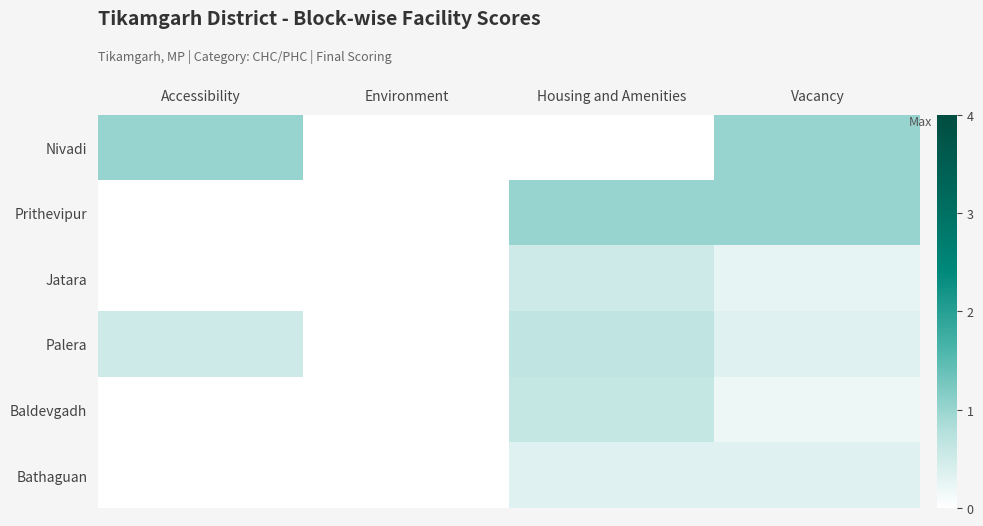

Reading right to left, transcribe all the data shown in this chart.

Nivadi: Vacancy=1.0	Housing and Amenities=0.0	Environment=0.0	Accessibility=1.0
Prithevipur: Vacancy=1.0	Housing and Amenities=1.0	Environment=0.0	Accessibility=0.0
Jatara: Vacancy=0.2	Housing and Amenities=0.5	Environment=0.0	Accessibility=0.0
Palera: Vacancy=0.3	Housing and Amenities=0.7	Environment=0.0	Accessibility=0.5
Baldevgadh: Vacancy=0.2	Housing and Amenities=0.6	Environment=0.0	Accessibility=0.0
Bathaguan: Vacancy=0.3	Housing and Amenities=0.3	Environment=0.0	Accessibility=0.0